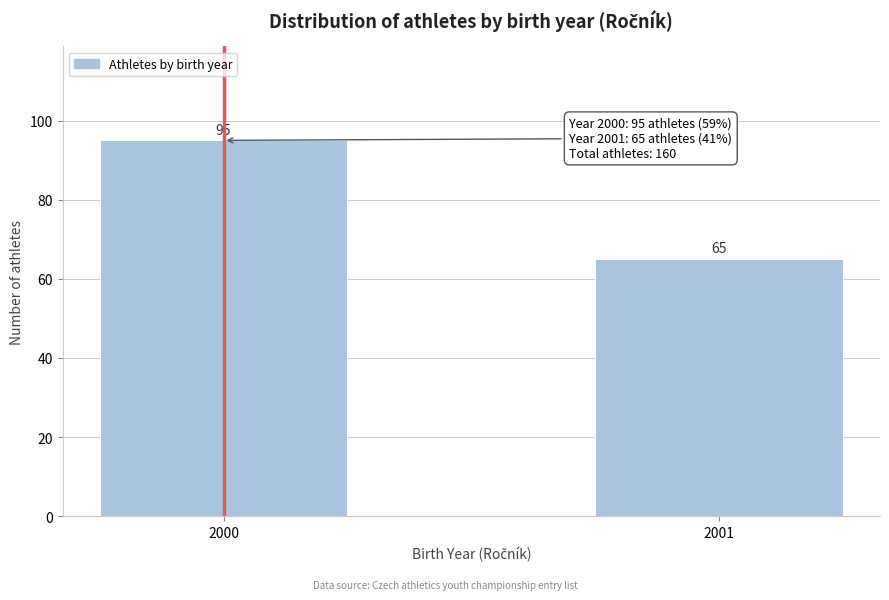

Reading left to right, extract all data points from this chart.

95	65